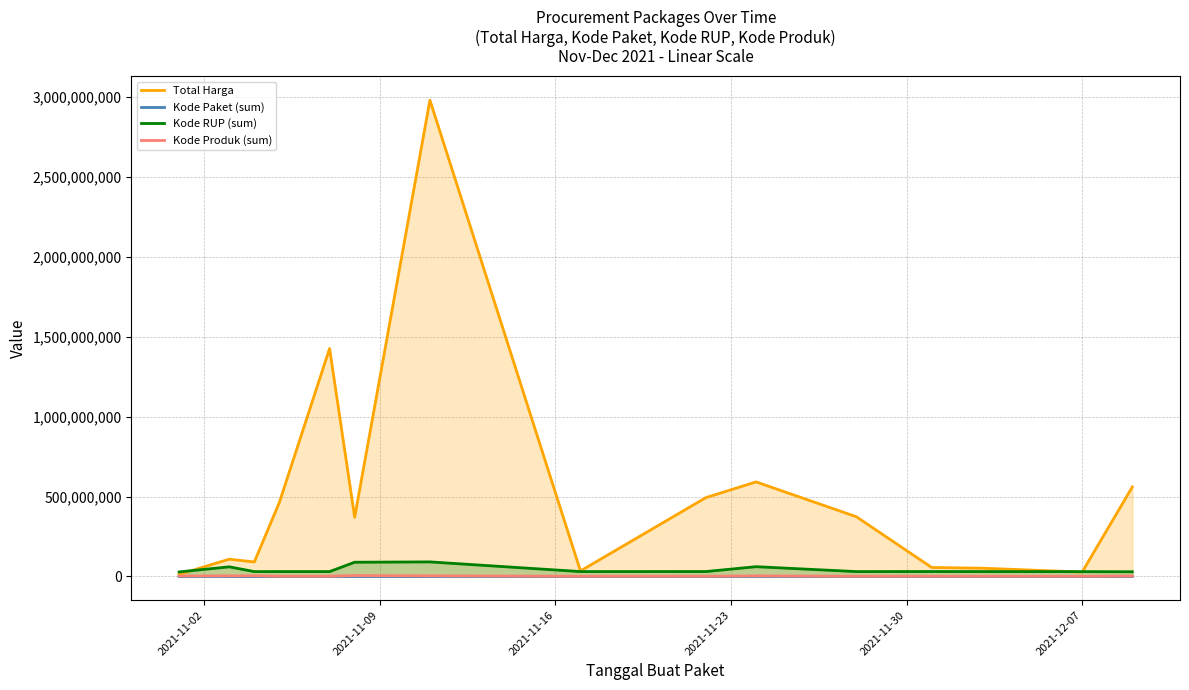

What is the maximum value shown in the chart?

2978933240